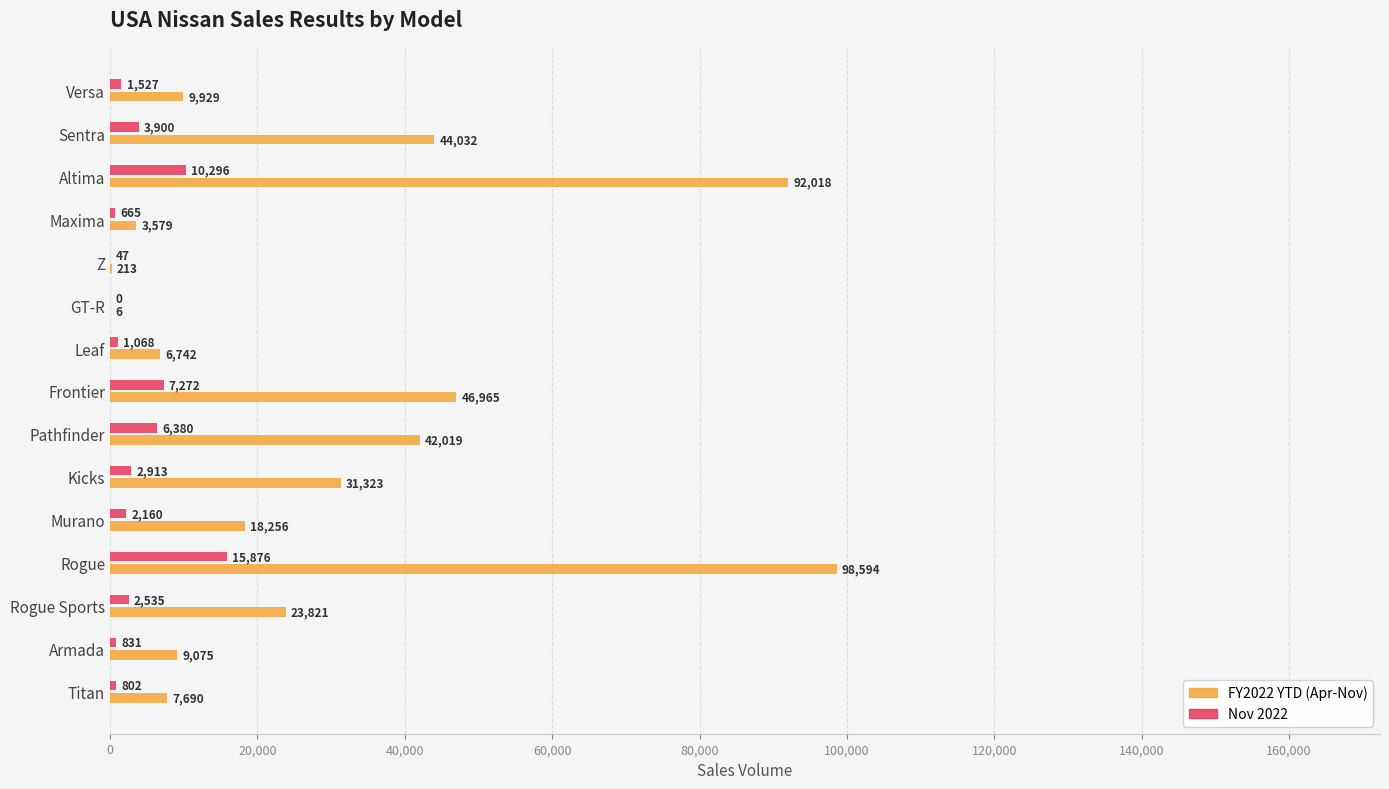

How many series are shown in this chart?

2